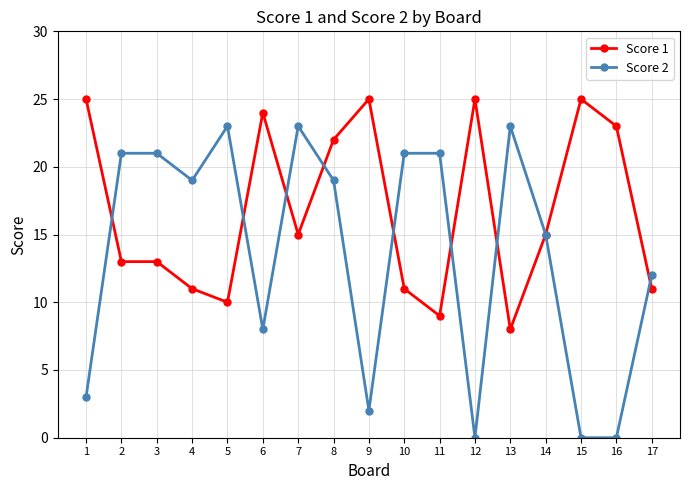

Rank the series by their average value, from highest to lowest.

Score 1, Score 2